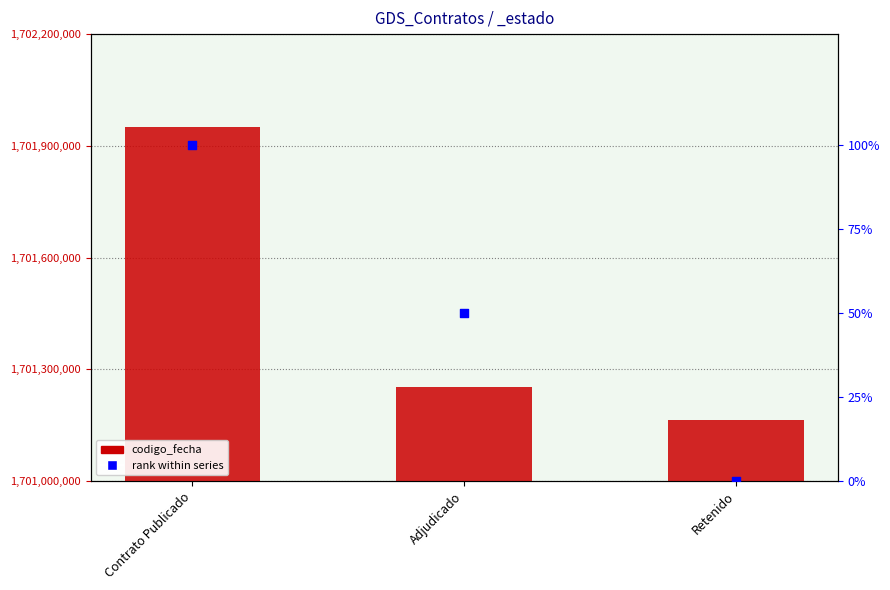

Which series has the largest total across all categories?

codigo_fecha